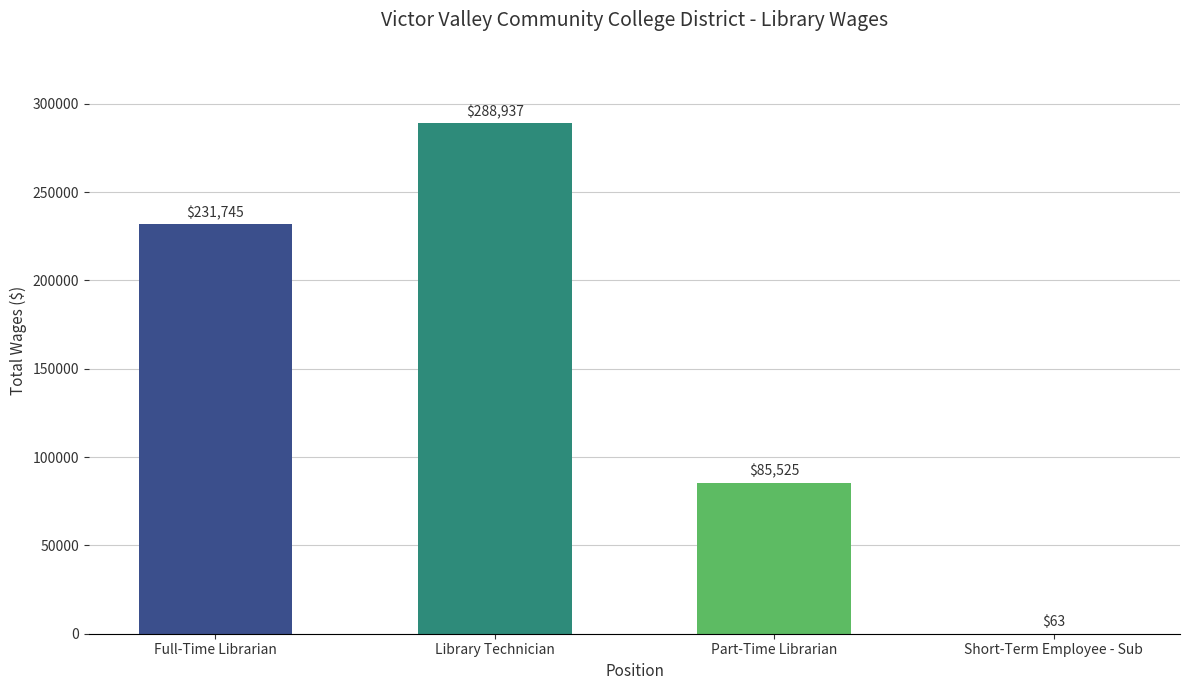

What is the maximum value shown in the chart?

288937